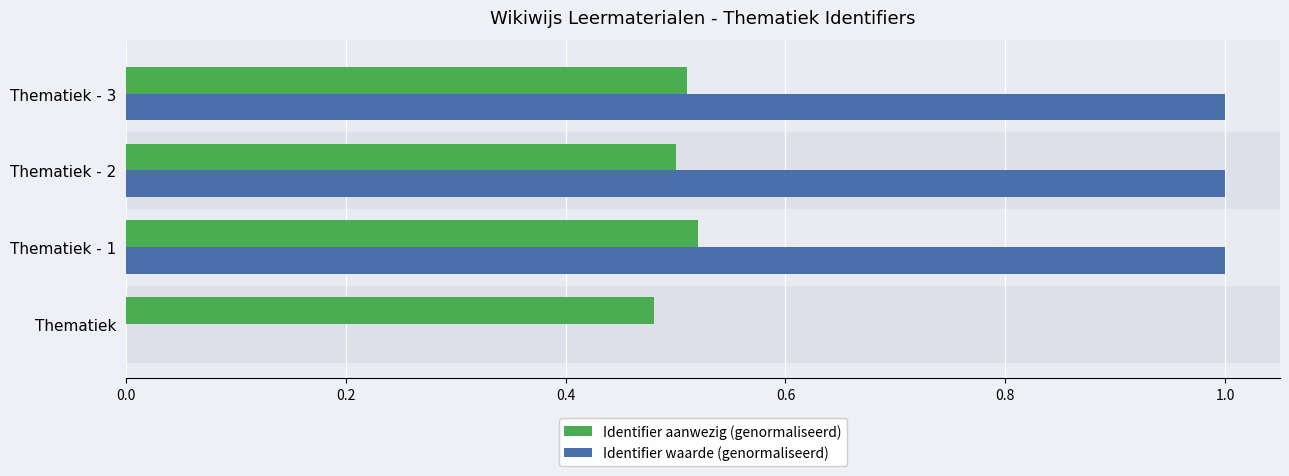

Which series changed the most between Thematiek and Thematiek - 1?

Identifier waarde (genormaliseerd)